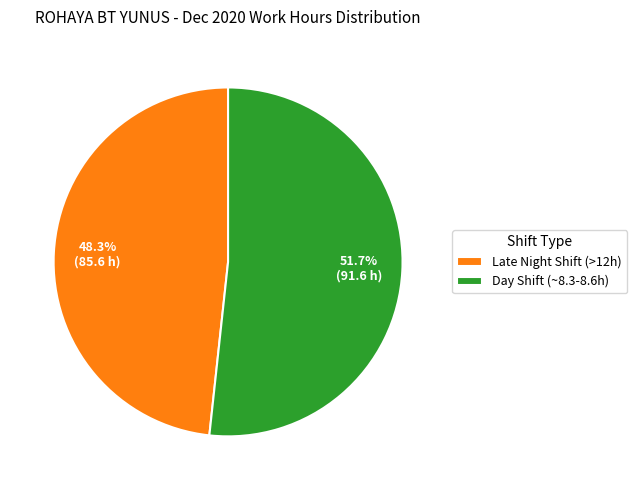

Is there any slice that represents more than half of the pie?

Yes